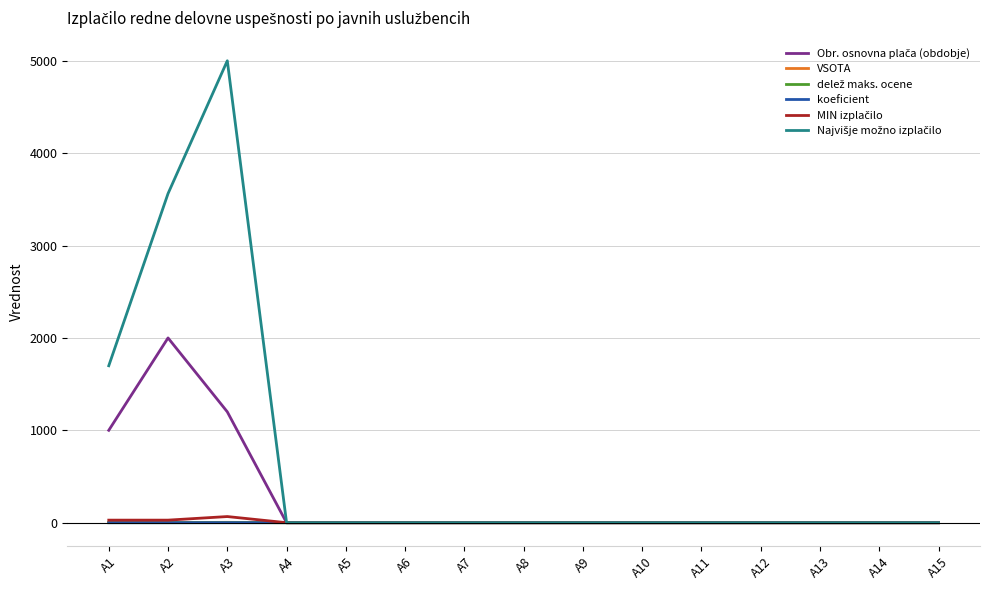

At which category does the chart reach its peak across all series?

A3